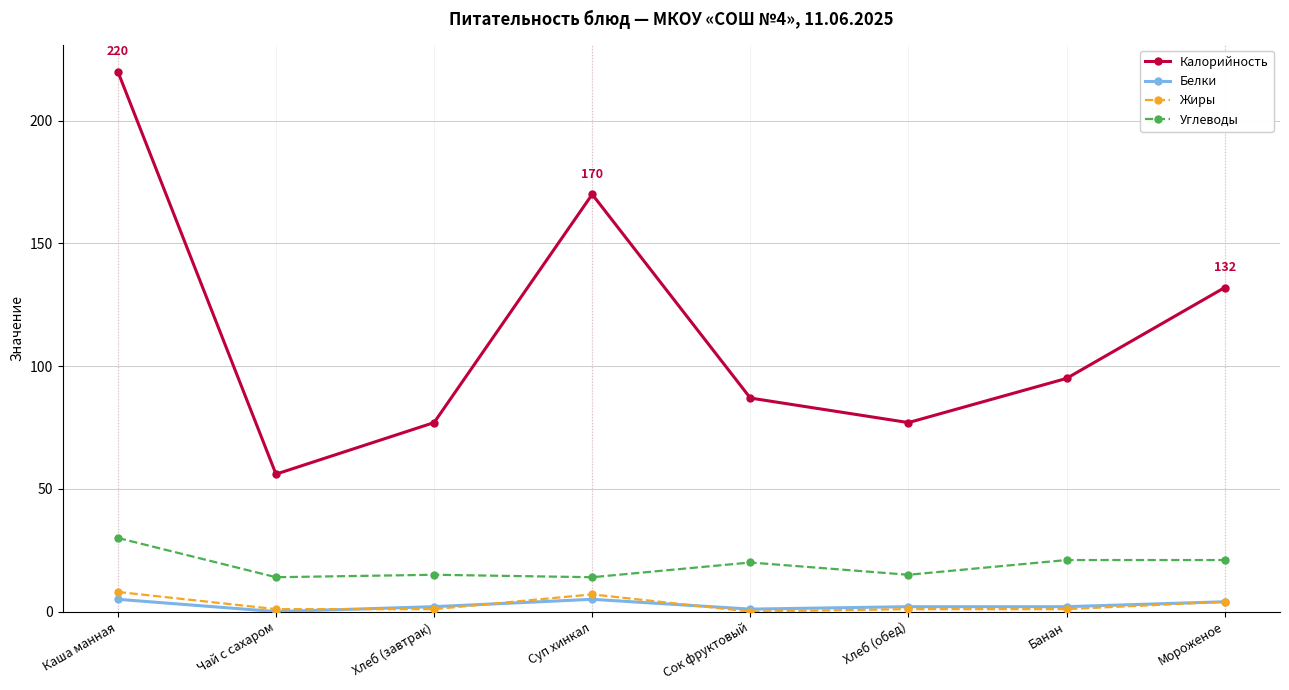

How many values in Белки are above zero?

7